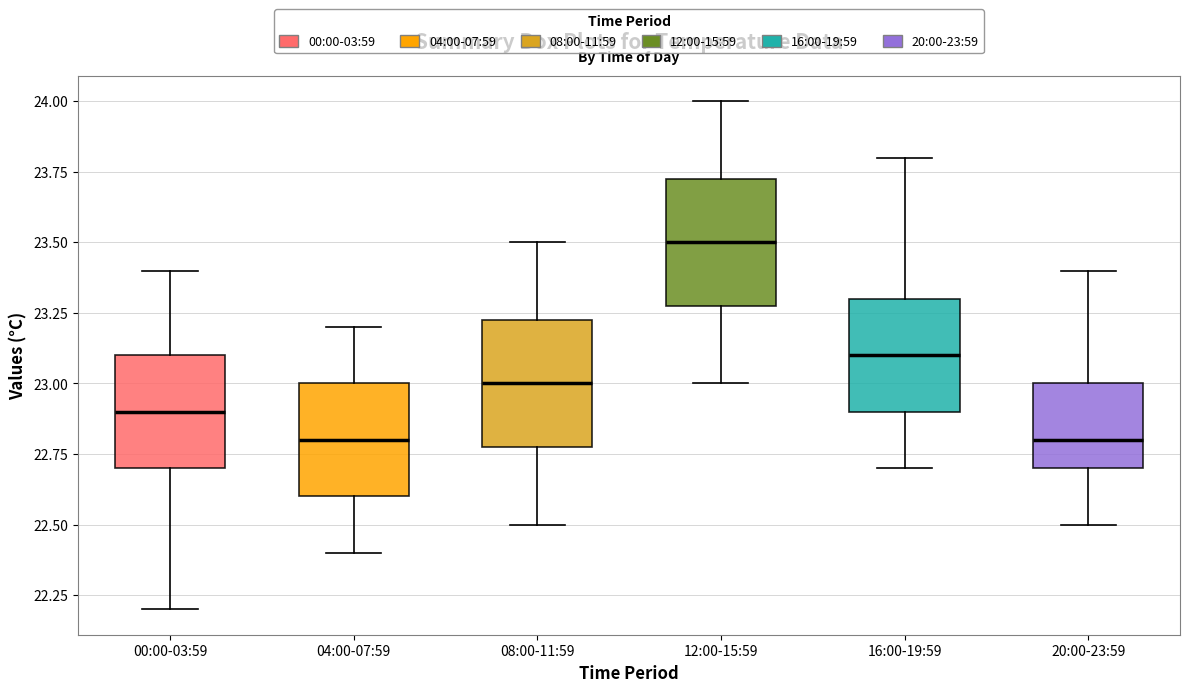

Reading left to right, read every box against the y-axis: the position of its median line, the range the box covers, and the ends of its whiskers. The values are not printed on the chart, so give them approximately, as read against the axis.

00:00-03:59: median 22.90, box 22.70 to 23.10, whiskers 22.20 to 23.40
04:00-07:59: median 22.80, box 22.60 to 23.00, whiskers 22.40 to 23.20
08:00-11:59: median 23.00, box 22.80 to 23.25, whiskers 22.50 to 23.50
12:00-15:59: median 23.50, box 23.30 to 23.75, whiskers 23.00 to 24.00
16:00-19:59: median 23.10, box 22.90 to 23.30, whiskers 22.70 to 23.80
20:00-23:59: median 22.80, box 22.70 to 23.00, whiskers 22.50 to 23.40